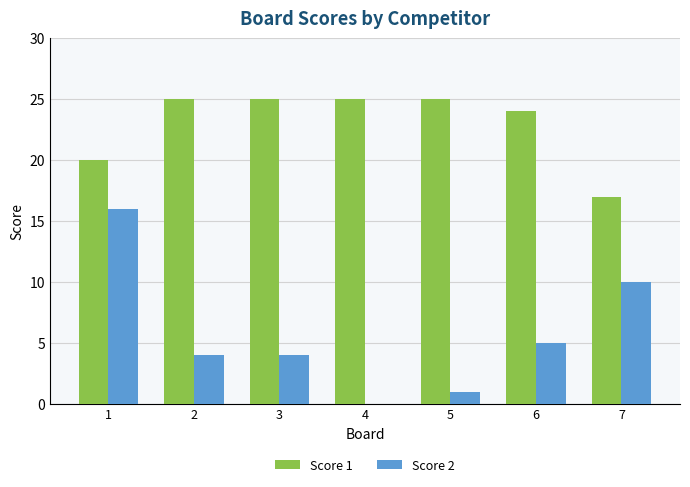

The value of Score 2 at 6 is 5. True or false?

True